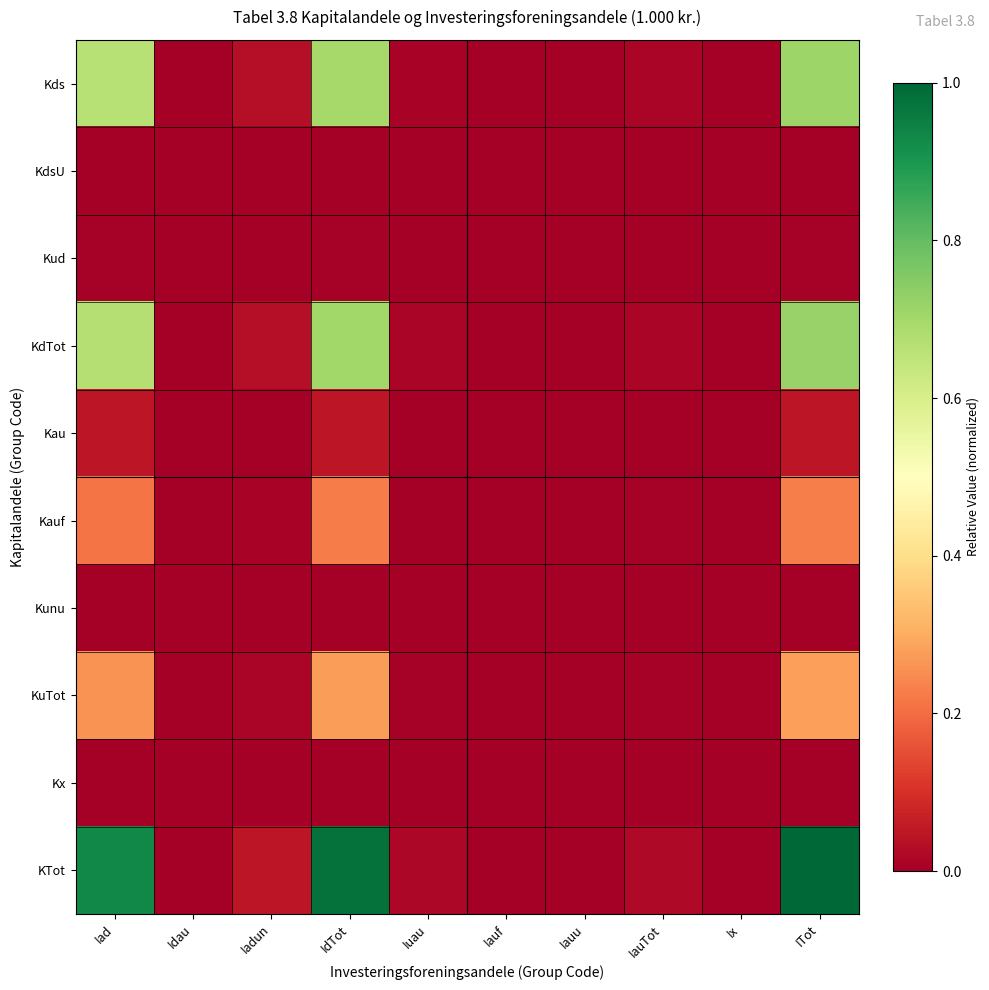

Reading left to right, transcribe all the data shown in this chart.

Kds: Iad=0.7	Idau=0.0	Iadun=0.0	IdTot=0.7	Iuau=0.0	Iauf=0.0	Iauu=0.0	IauTot=0.0	Ix=0.0	ITot=0.7
KdsU: Iad=0.0	Idau=0.0	Iadun=0.0	IdTot=0.0	Iuau=0.0	Iauf=0.0	Iauu=0.0	IauTot=0.0	Ix=0.0	ITot=0.0
Kud: Iad=0.0	Idau=0.0	Iadun=0.0	IdTot=0.0	Iuau=0.0	Iauf=0.0	Iauu=0.0	IauTot=0.0	Ix=0.0	ITot=0.0
KdTot: Iad=0.7	Idau=0.0	Iadun=0.0	IdTot=0.7	Iuau=0.0	Iauf=0.0	Iauu=0.0	IauTot=0.0	Ix=0.0	ITot=0.7
Kau: Iad=0.0	Idau=0.0	Iadun=0.0	IdTot=0.0	Iuau=0.0	Iauf=0.0	Iauu=0.0	IauTot=0.0	Ix=0.0	ITot=0.1
Kauf: Iad=0.2	Idau=0.0	Iadun=0.0	IdTot=0.2	Iuau=0.0	Iauf=0.0	Iauu=0.0	IauTot=0.0	Ix=0.0	ITot=0.2
Kunu: Iad=0.0	Idau=0.0	Iadun=0.0	IdTot=0.0	Iuau=0.0	Iauf=0.0	Iauu=0.0	IauTot=0.0	Ix=0.0	ITot=0.0
KuTot: Iad=0.3	Idau=0.0	Iadun=0.0	IdTot=0.3	Iuau=0.0	Iauf=0.0	Iauu=0.0	IauTot=0.0	Ix=0.0	ITot=0.3
Kx: Iad=0.0	Idau=0.0	Iadun=0.0	IdTot=0.0	Iuau=0.0	Iauf=0.0	Iauu=0.0	IauTot=0.0	Ix=0.0	ITot=0.0
KTot: Iad=0.9	Idau=0.0	Iadun=0.0	IdTot=1.0	Iuau=0.0	Iauf=0.0	Iauu=0.0	IauTot=0.0	Ix=0.0	ITot=1.0